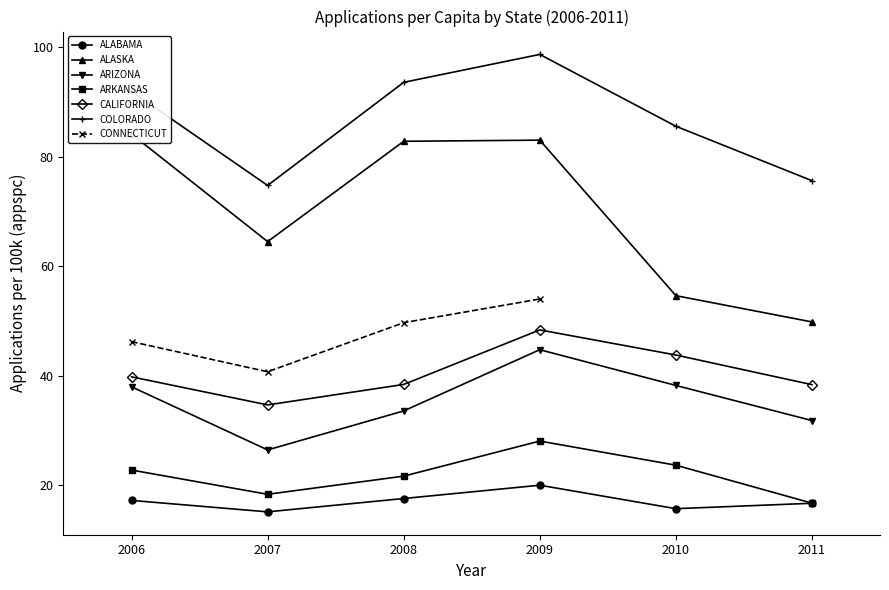

At which category is the sum across all series the highest?

2009